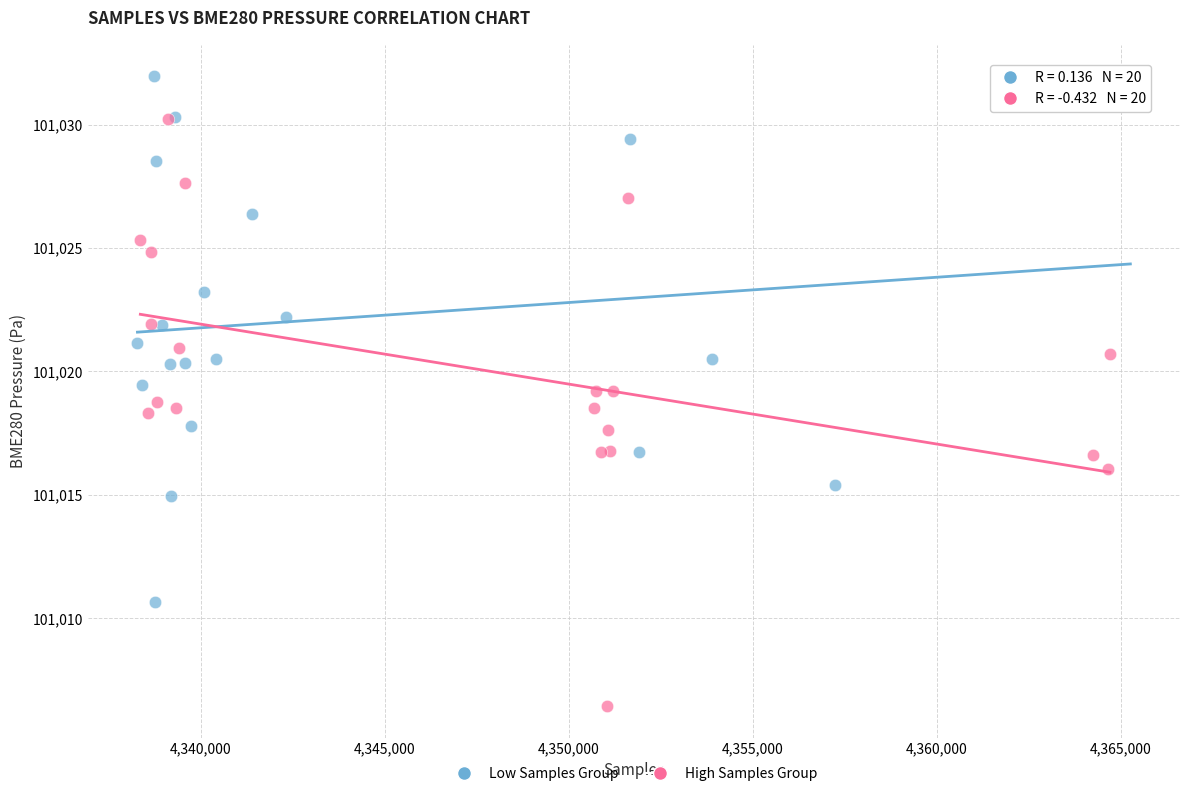

What are all the series names shown in the legend?

Low Samples Group, High Samples Group